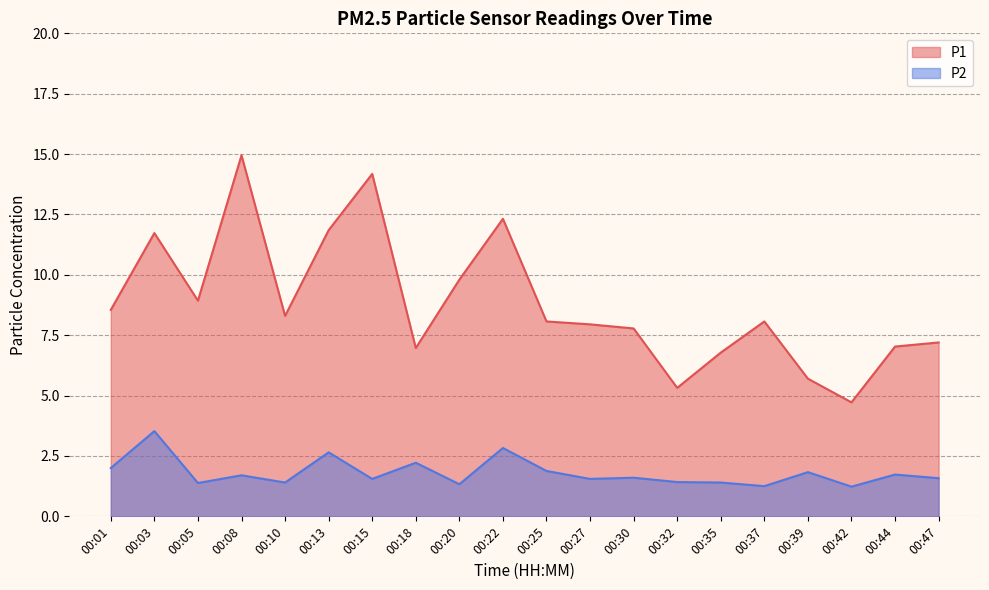

What is the highest value of the P1 series?

14.9